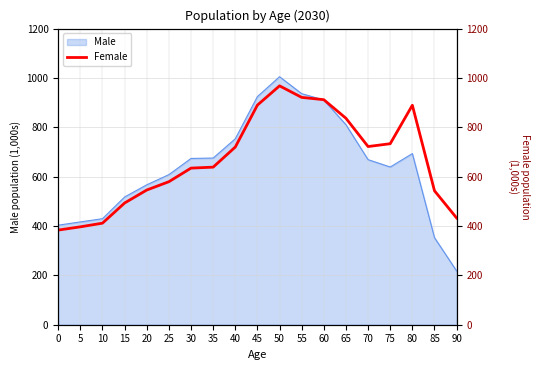

The value of Male at 70 is 1157.8. True or false?

False